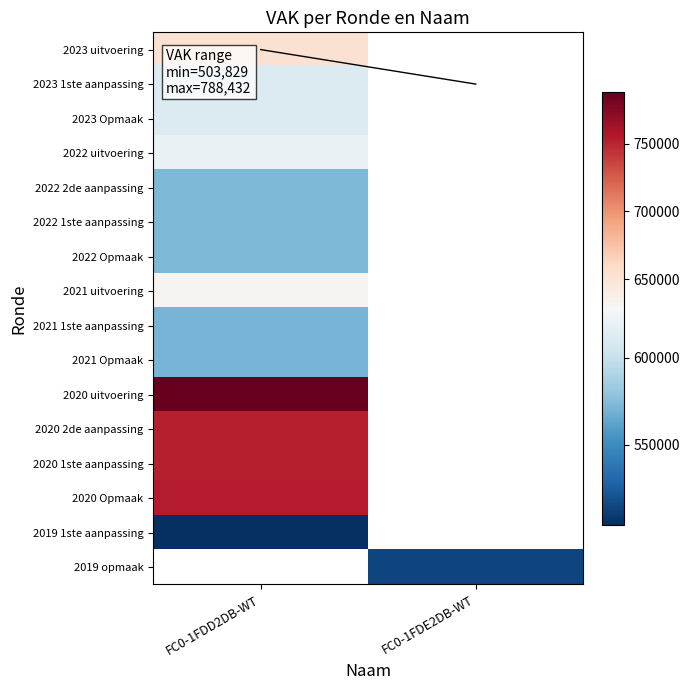

Is it true that 2020 Opmaak equals 160799.4 at FC0-1FDD2DB-WT?

False